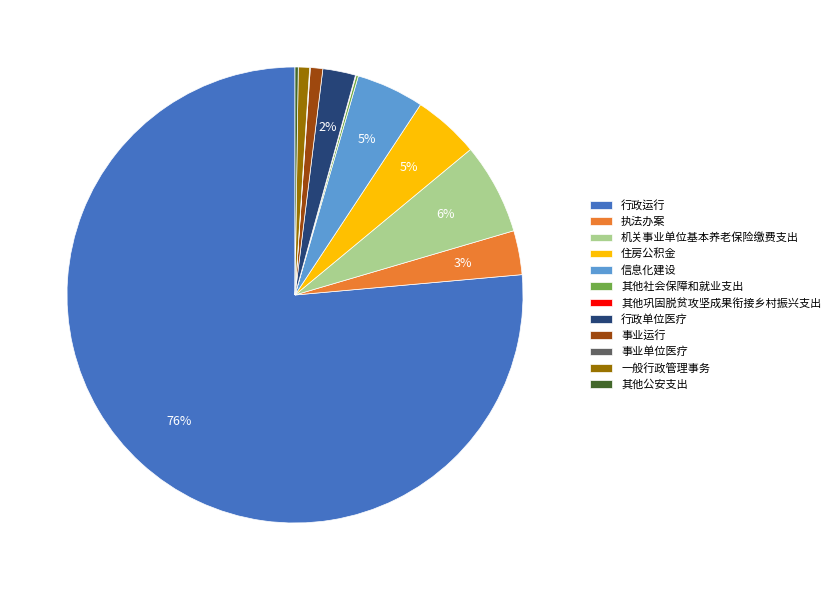

To the nearest percent, what percentage of the pie is 执法办案?

3%